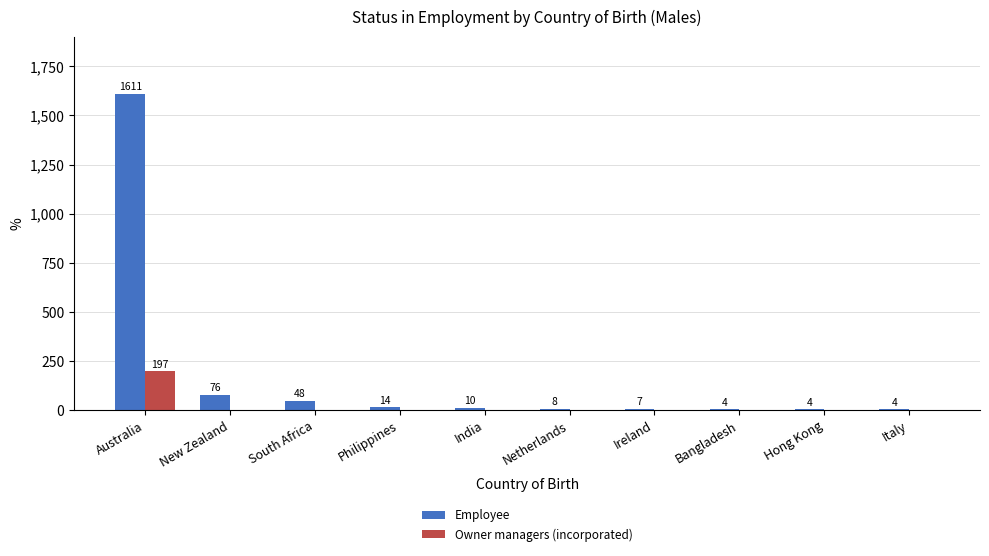

What is the sum of all Owner managers (incorporated) values?

197